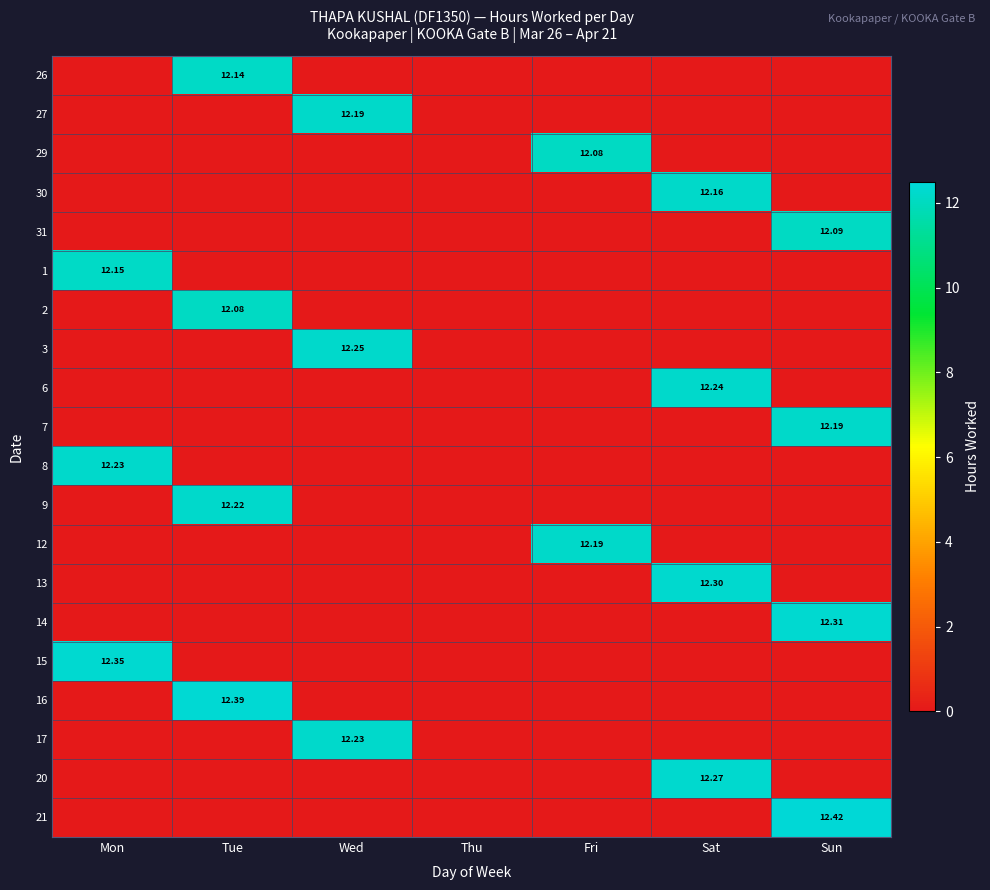

Is the value of 2 at Wed greater than the value of 3 at Wed?

No